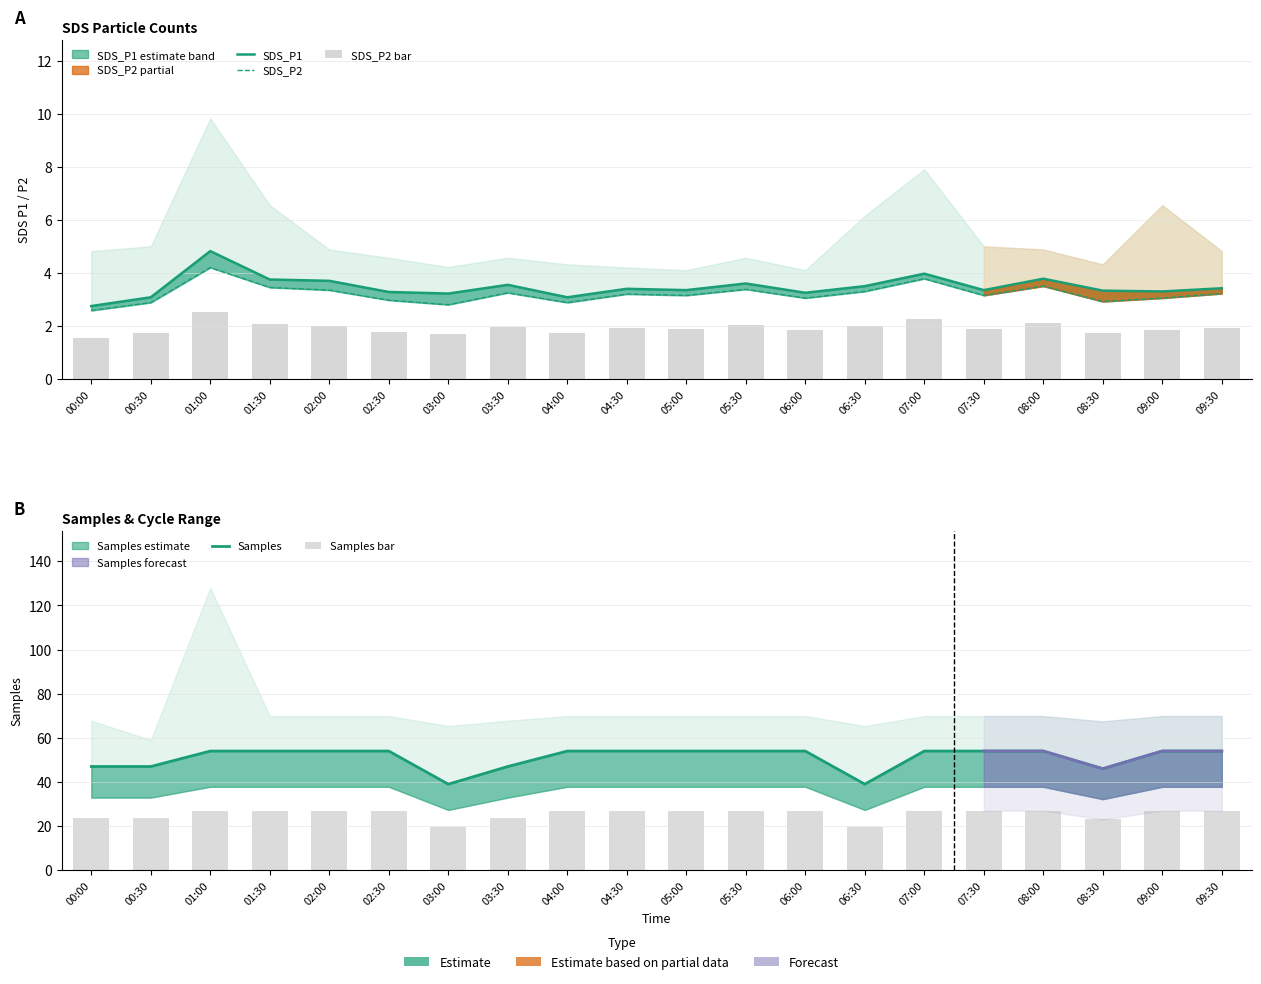

Which series has the widest spread of values?

Samples